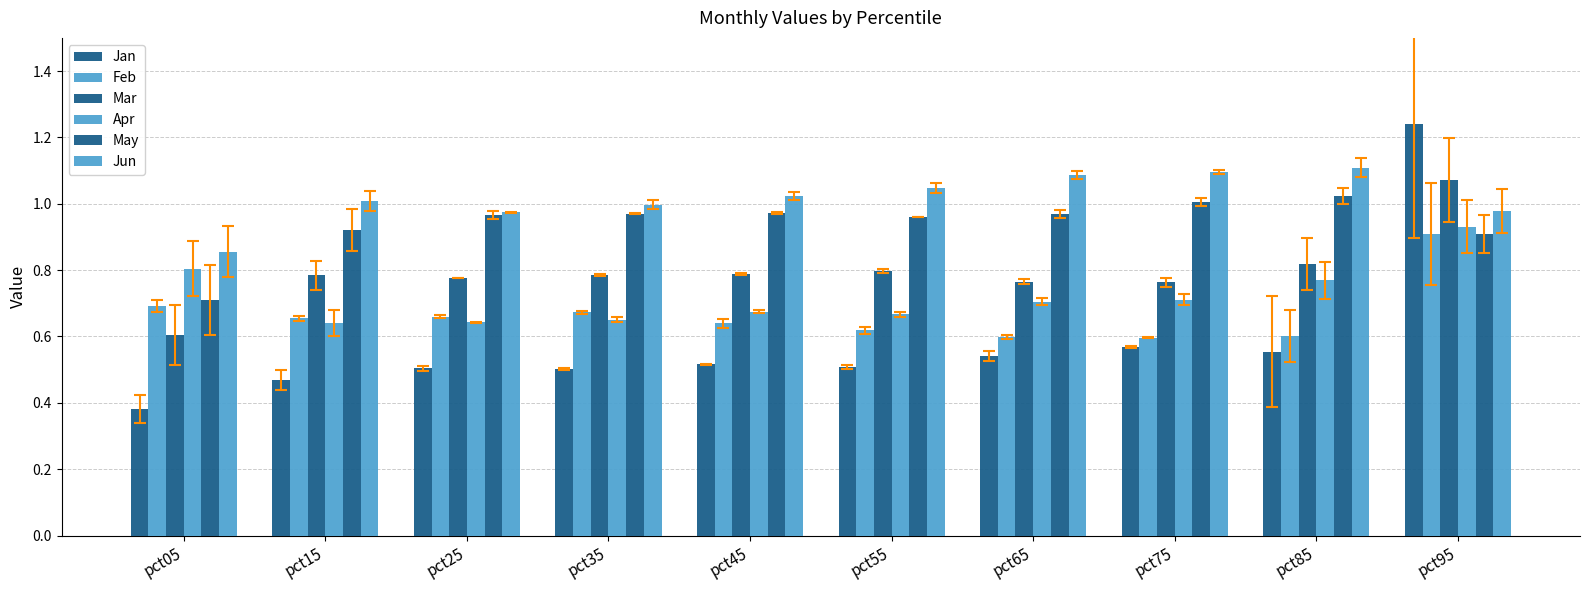

What is the value of the Apr bar at the 2nd from the left?

0.6